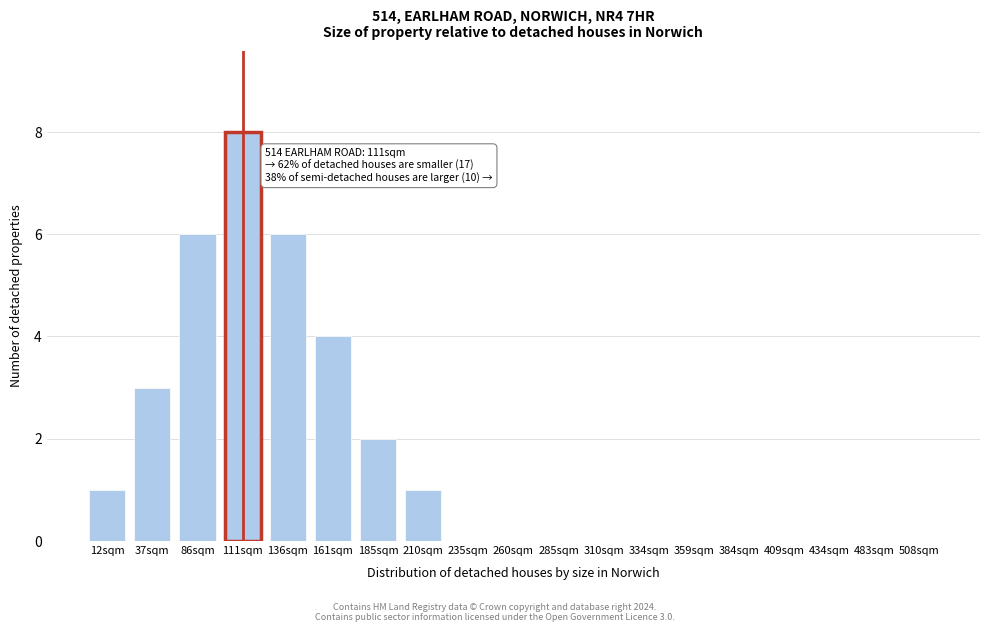

Reading right to left, what are all the values shown in this chart?

508sqm=0	483sqm=0	434sqm=0	409sqm=0	384sqm=0	359sqm=0	334sqm=0	310sqm=0	285sqm=0	260sqm=0	235sqm=0	210sqm=1	185sqm=2	161sqm=4	136sqm=6	111sqm=8	86sqm=6	37sqm=3	12sqm=1